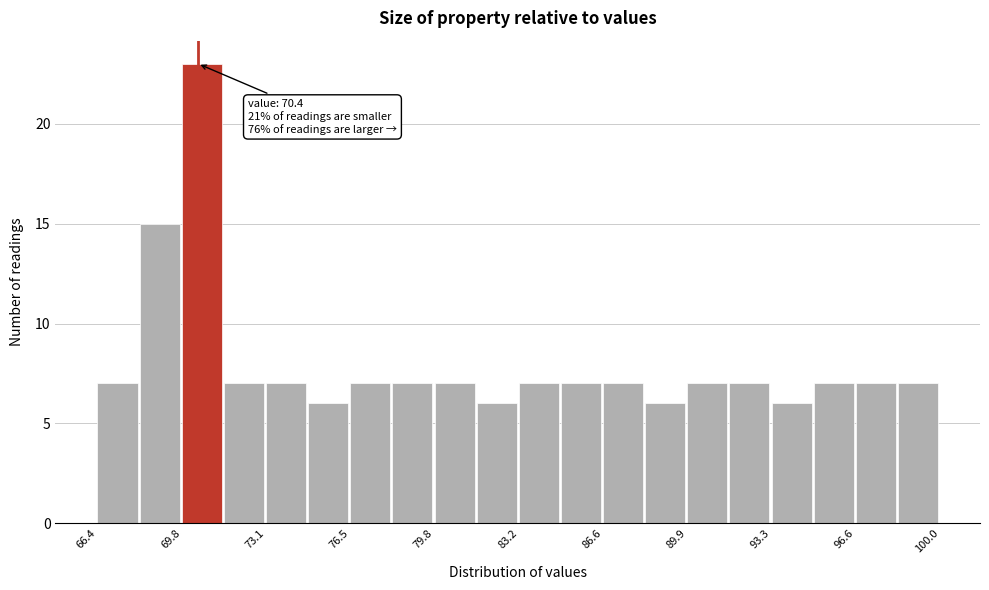

Read against the x-axis, roughly where is the centre of the tallest bar?

70.5